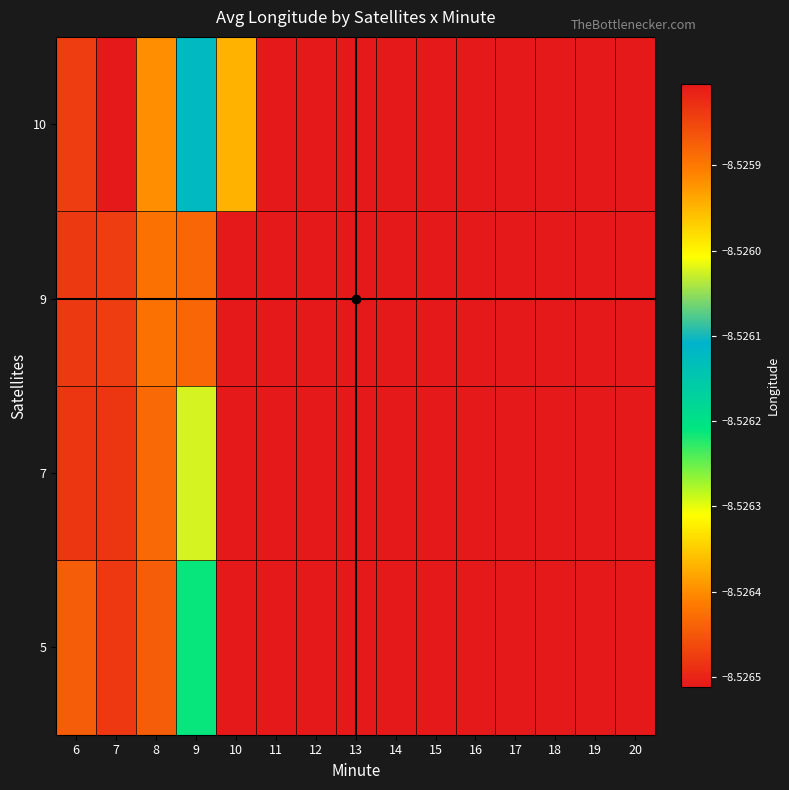

Reading left to right, list all the values displayed in this chart.

5: 6=-8.5	7=-8.5	8=-8.5	9=-8.5	10=-8.5	11=-8.5	12=-8.5	13=-8.5	14=-8.5	15=-8.5	16=-8.5	17=-8.5	18=-8.5	19=-8.5	20=-8.5
7: 6=-8.5	7=-8.5	8=-8.5	9=-8.5	10=-8.5	11=-8.5	12=-8.5	13=-8.5	14=-8.5	15=-8.5	16=-8.5	17=-8.5	18=-8.5	19=-8.5	20=-8.5
9: 6=-8.5	7=-8.5	8=-8.5	9=-8.5	10=-8.5	11=-8.5	12=-8.5	13=-8.5	14=-8.5	15=-8.5	16=-8.5	17=-8.5	18=-8.5	19=-8.5	20=-8.5
10: 6=-8.5	7=-8.5	8=-8.5	9=-8.5	10=-8.5	11=-8.5	12=-8.5	13=-8.5	14=-8.5	15=-8.5	16=-8.5	17=-8.5	18=-8.5	19=-8.5	20=-8.5